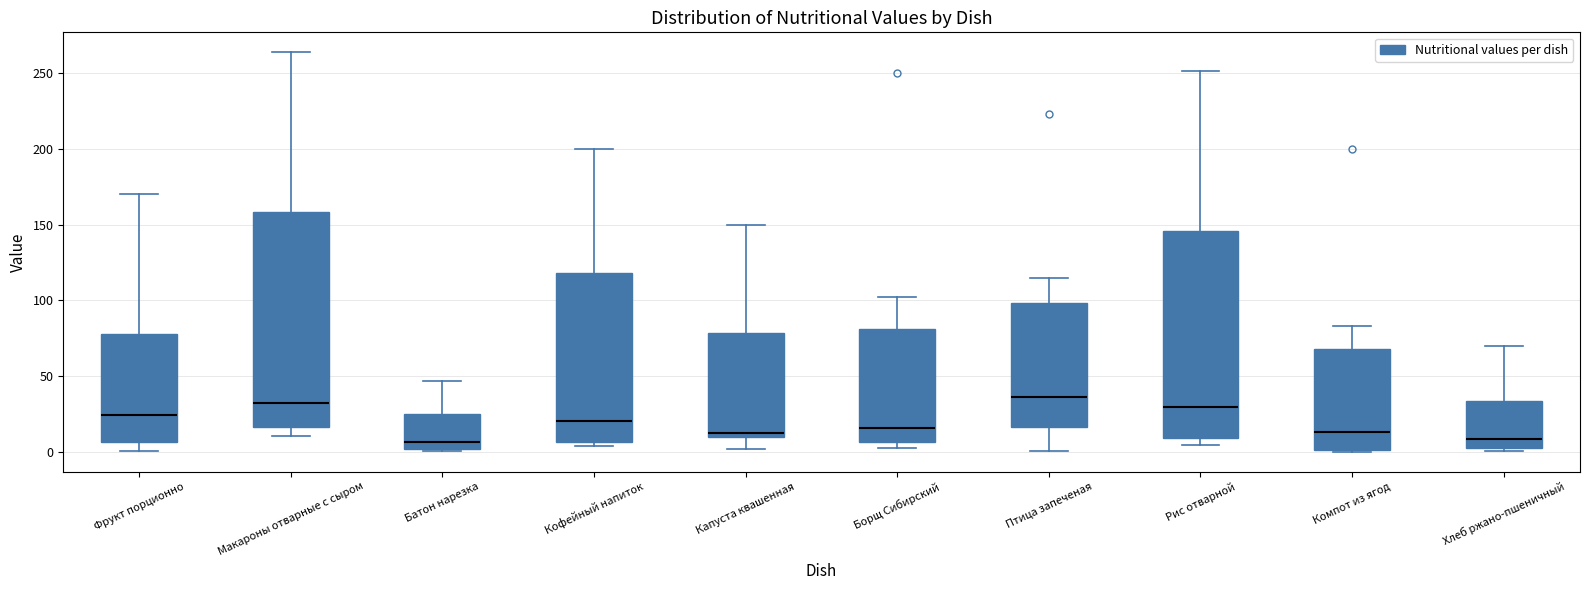

Reading left to right, read every box against the y-axis: the position of its median line, the range the box covers, and the ends of its whiskers. The values are not printed on the chart, so give them approximately, as read against the axis.

Фрукт порционно: median 25, box 5 to 80, whiskers 0 to 170
Макароны отварные с сыром: median 30, box 15 to 160, whiskers 10 to 265
Батон нарезка: median 5, box 0 to 25, whiskers 0 (just below the box's lower edge) to 45
Кофейный напиток: median 20, box 5 to 120, whiskers 5 (just below the box's lower edge) to 200
Капуста квашенная: median 10 (just above the box's lower edge), box 10 to 80, whiskers 0 to 150
Борщ Сибирский: median 15, box 5 to 80, whiskers 0 to 100
Птица запеченая: median 35, box 15 to 100, whiskers 0 to 115
Рис отварной: median 30, box 10 to 145, whiskers 5 to 250
Компот из ягод: median 15, box 0 to 70, whiskers 0 to 85
Хлеб ржано-пшеничный: median 10, box 5 to 35, whiskers 0 to 70